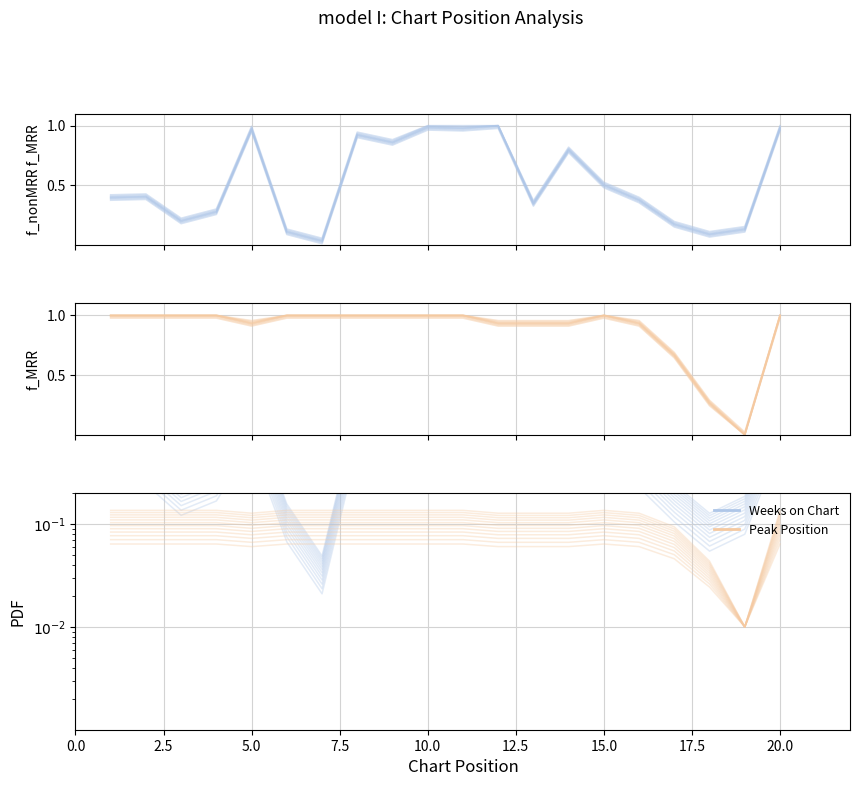

True or false: Peak Position has more than 1 interior local peaks.

False